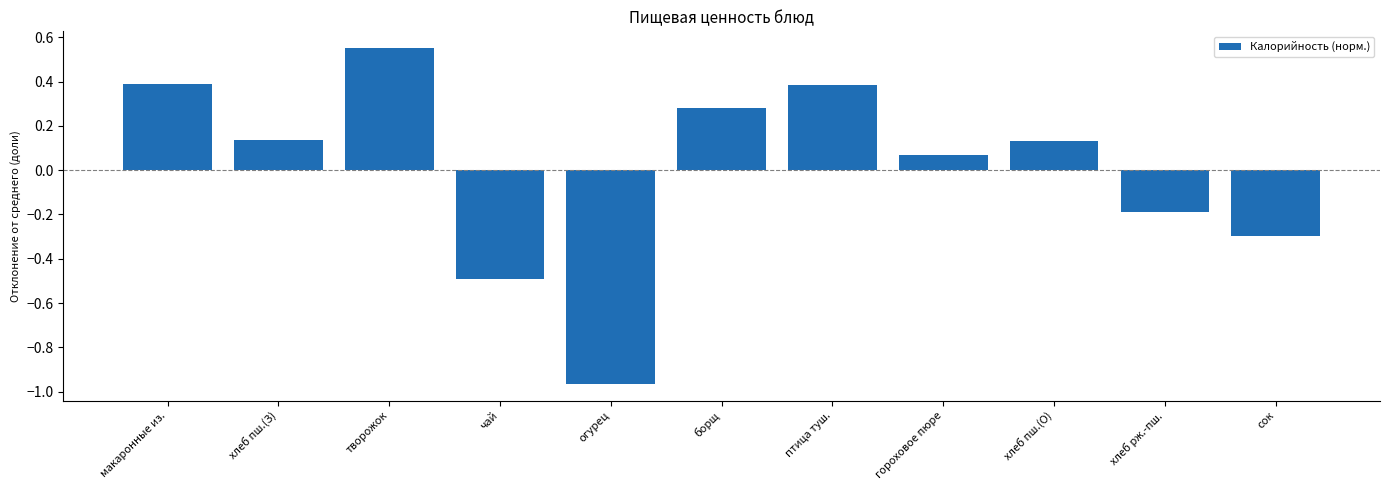

Which category has the highest value across all series?

творожок